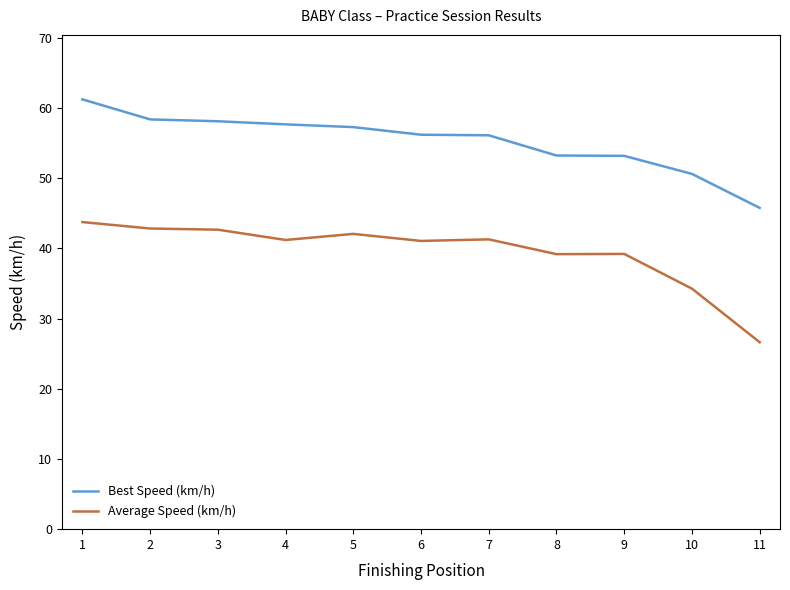

Is it true that Best Speed (km/h) equals 53.2 at 8?

True